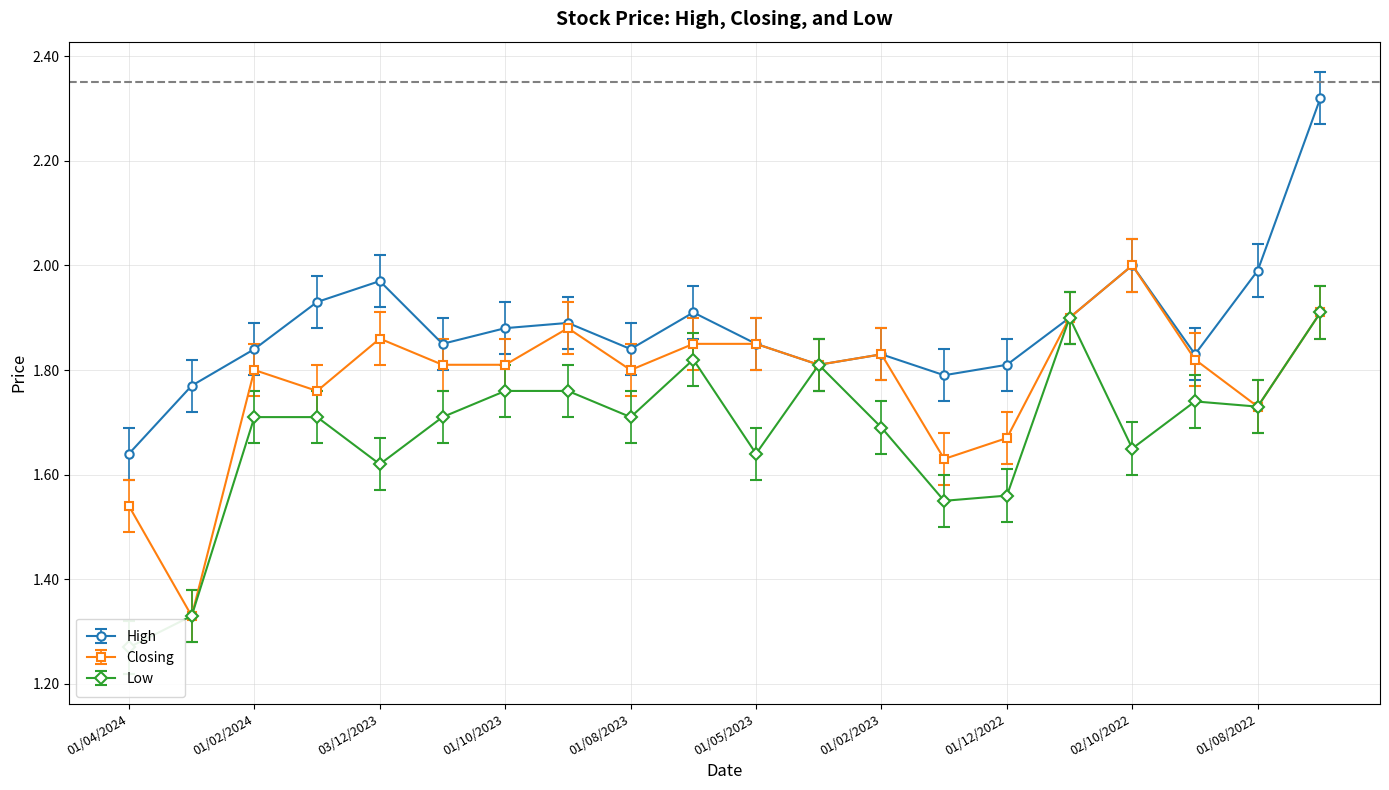

What is the spread (max minus min) of values at 02/10/2022?

0.4